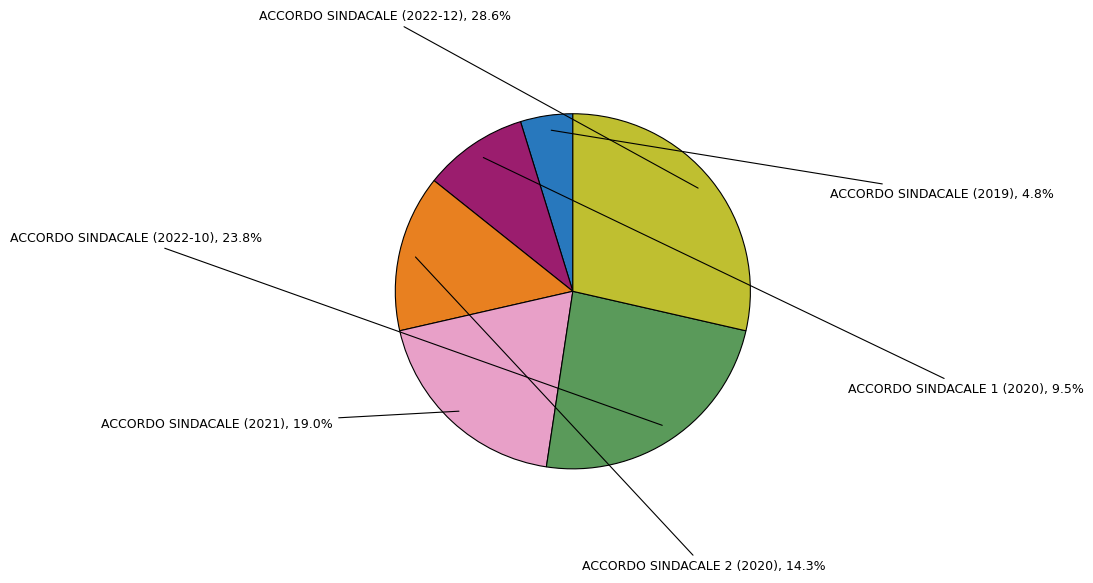

Is there a majority slice in this chart?

No